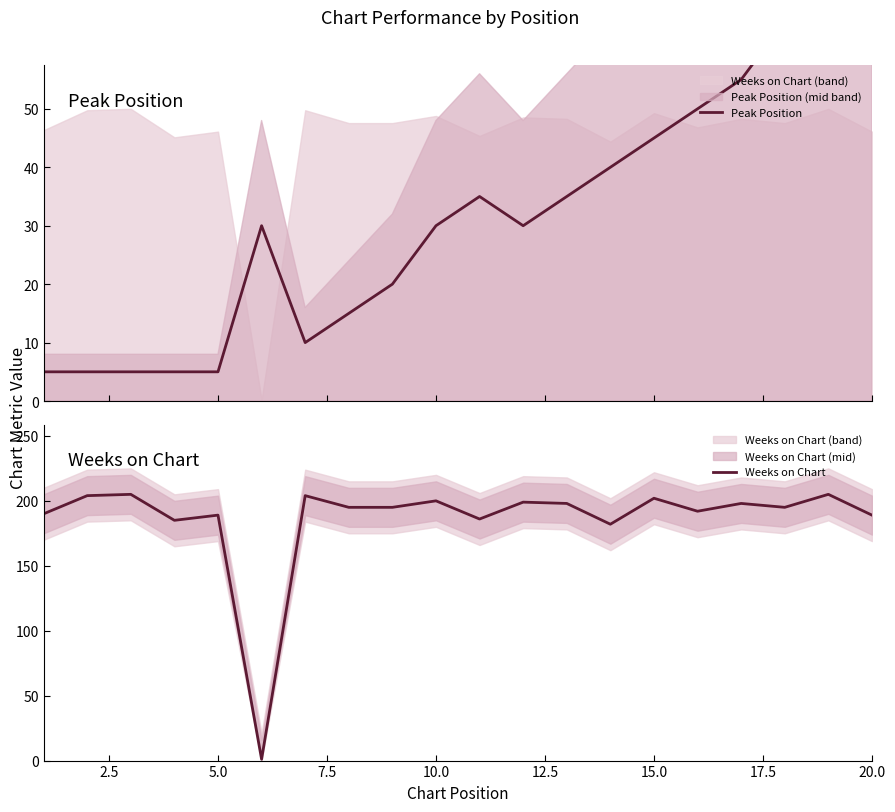

What is the highest value of the Weeks on Chart series?

205